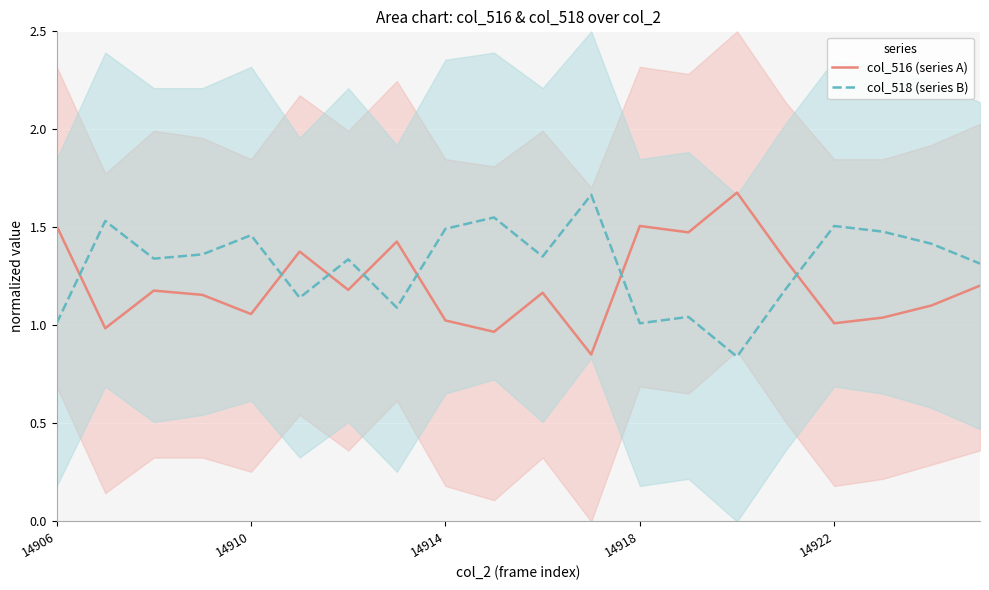

How many times do col_516 (series A) and col_518 (series B) cross each other?

7